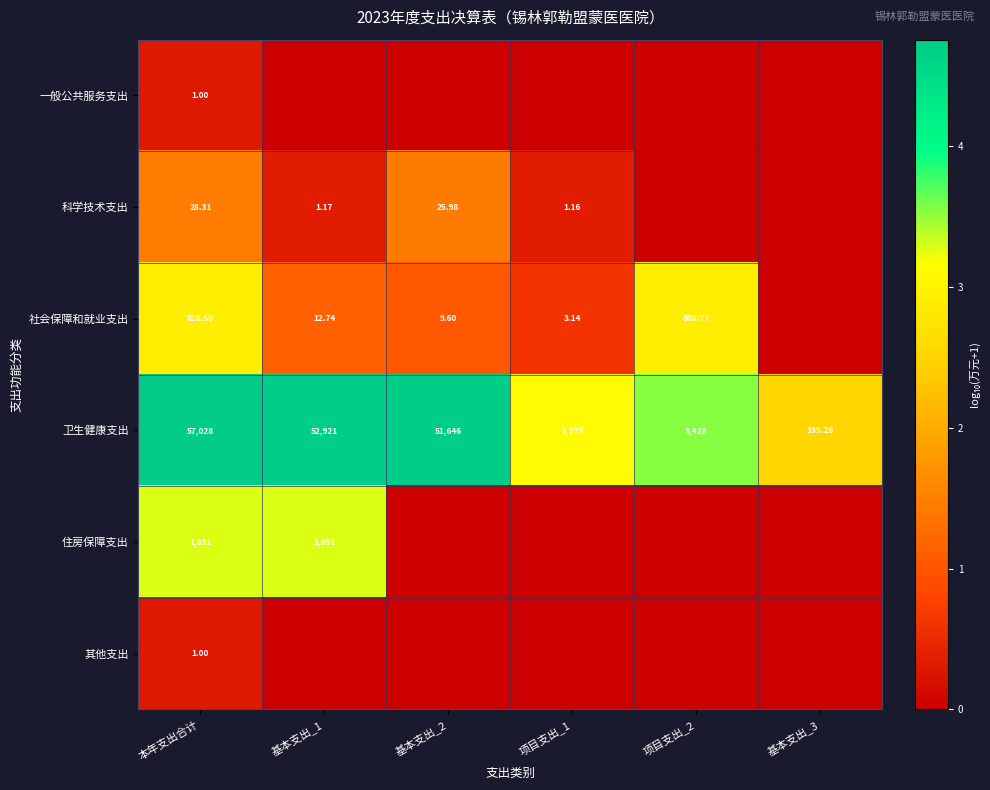

Is the value of 卫生健康支出 at 项目支出_2 greater than the value of 一般公共服务支出 at 本年支出合计?

Yes